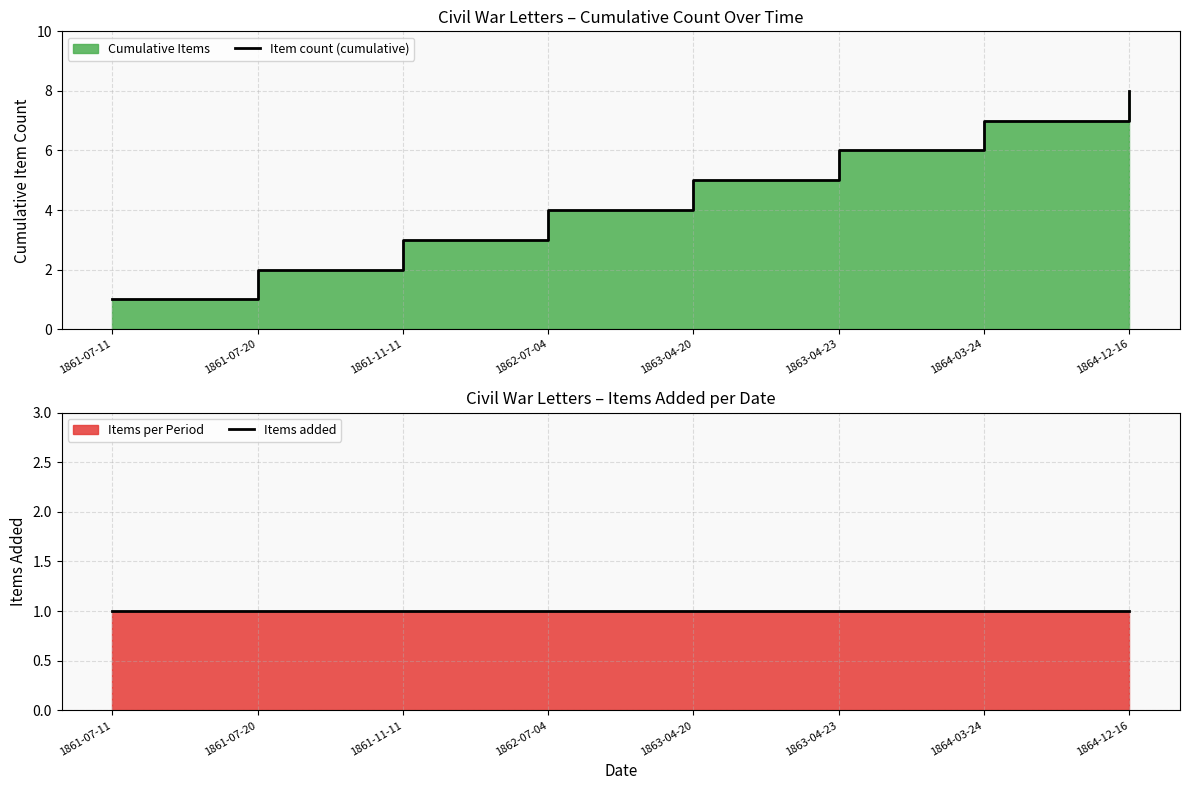

True or false: Item count (cumulative) and Items added intersect in this chart.

False